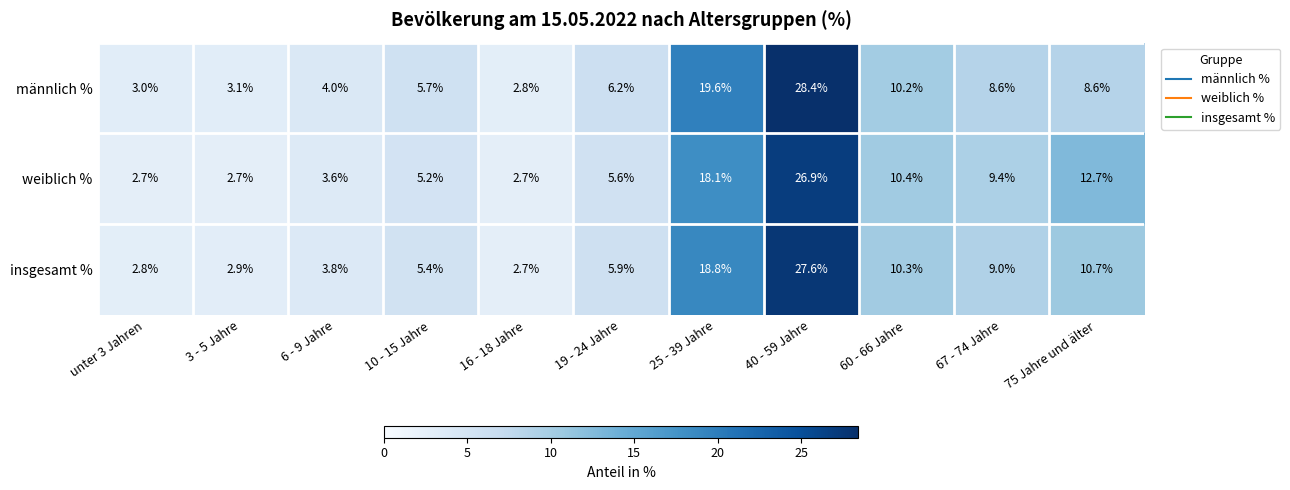

Where is insgesamt % nearest to the value 15?

25 - 39 Jahre